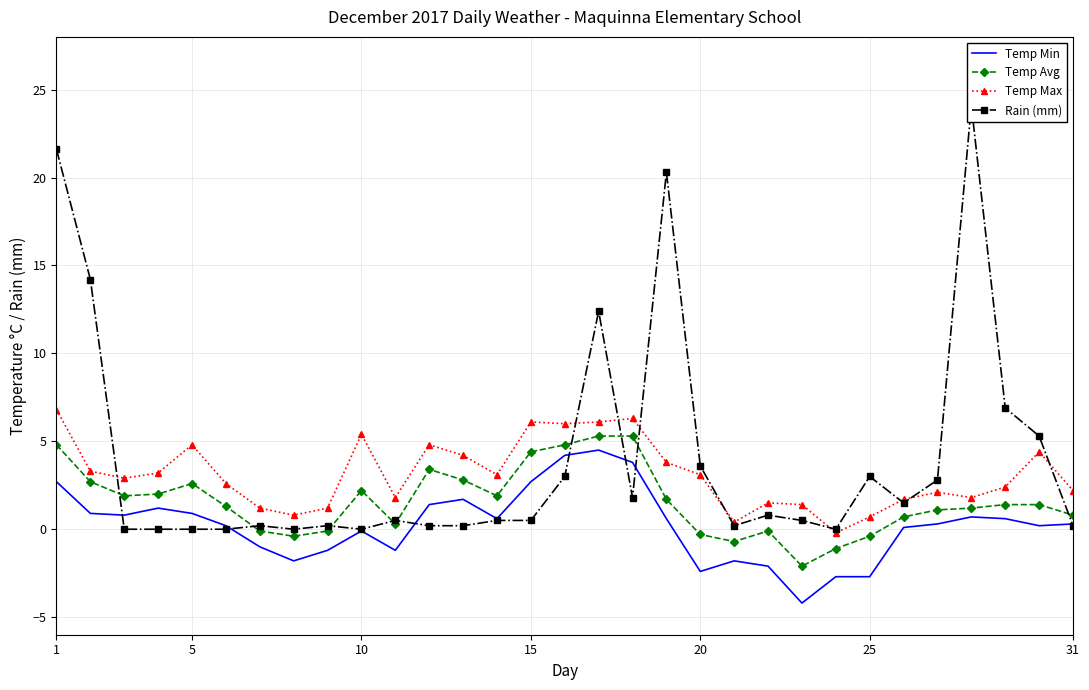

True or false: Temp Min and Temp Max cross at least once.

False